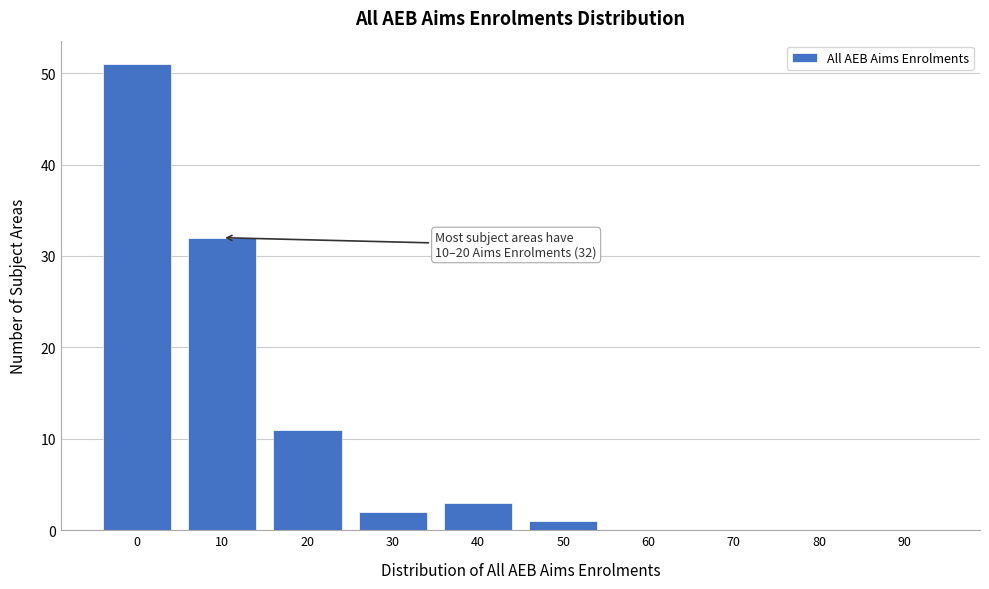

Reading right to left, list all the values displayed in this chart.

90=0	80=0	70=0	60=0	50=1	40=3	30=2	20=11	10=32	0=51